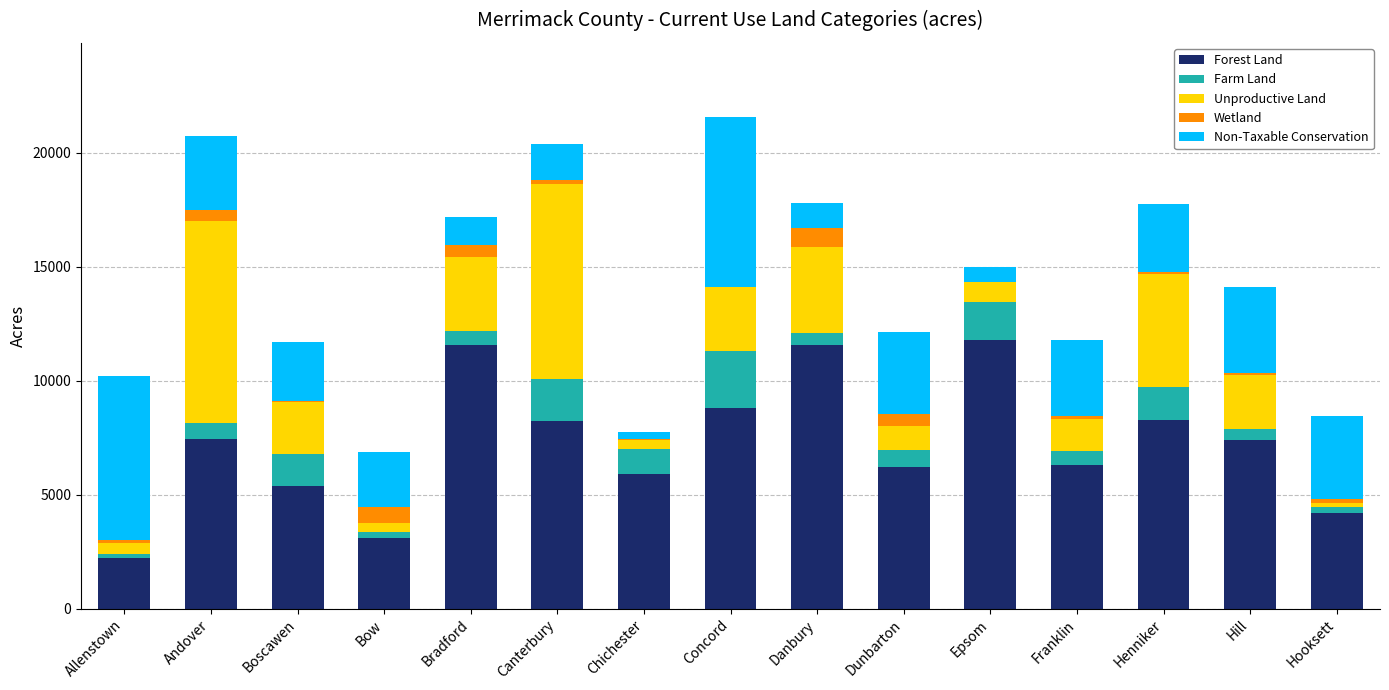

What is the total value across all series at Dunbarton?

12139.8